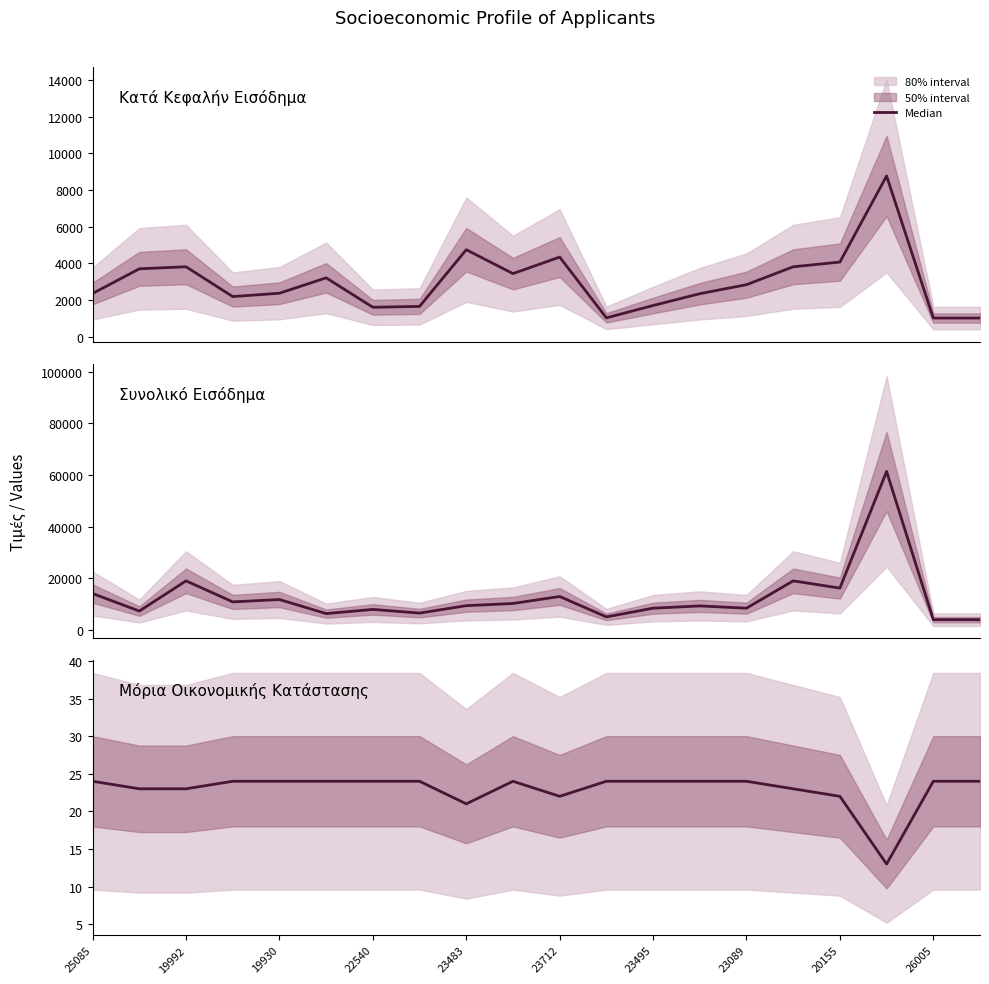

Is this an area chart (filled region under the line)?

No